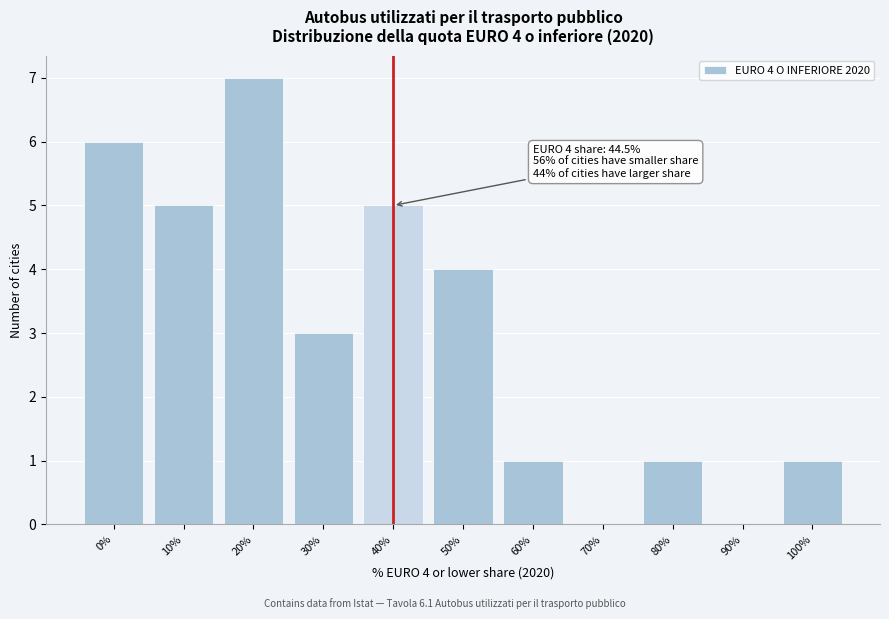

Reading right to left, list all the values displayed in this chart.

100%=1	90%=0	80%=1	70%=0	60%=1	50%=4	40%=5	30%=3	20%=7	10%=5	0%=6